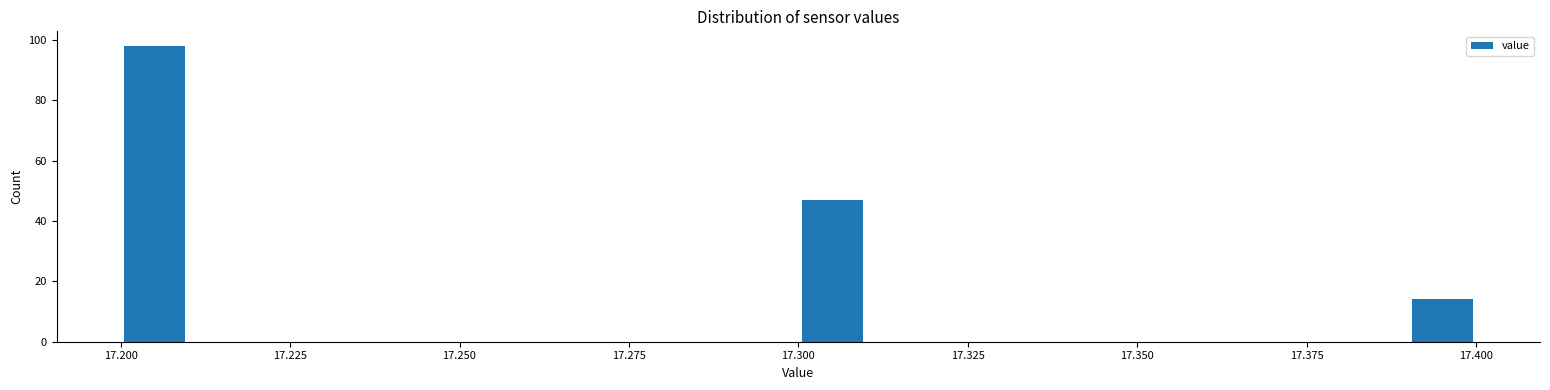

Read against the x-axis, roughly where is the centre of the tallest bar?

17.205